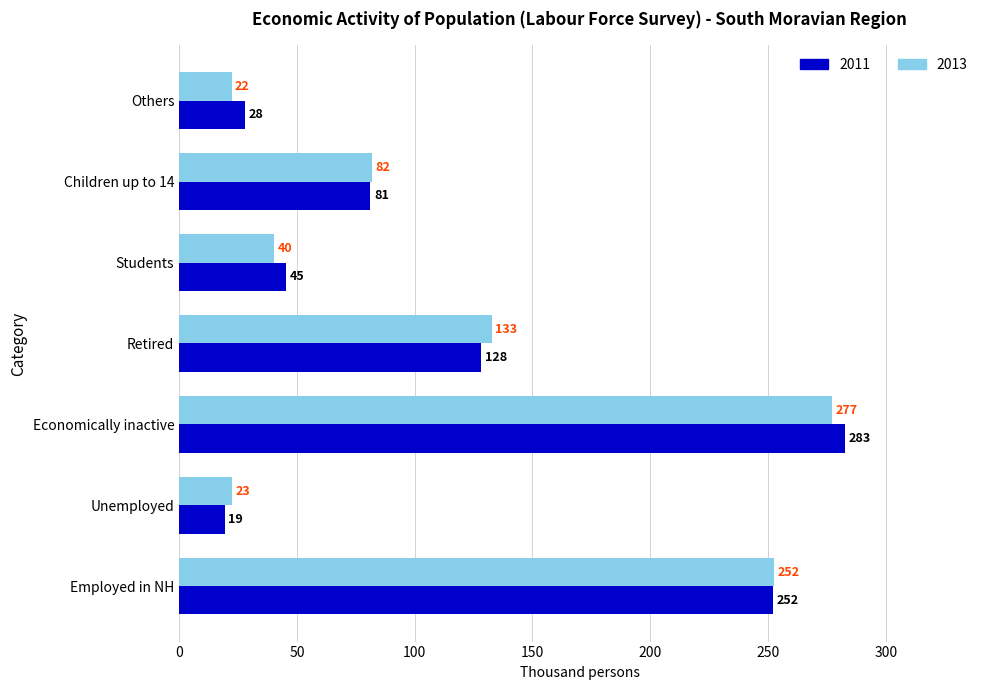

Which series has the largest range (max minus min)?

2011